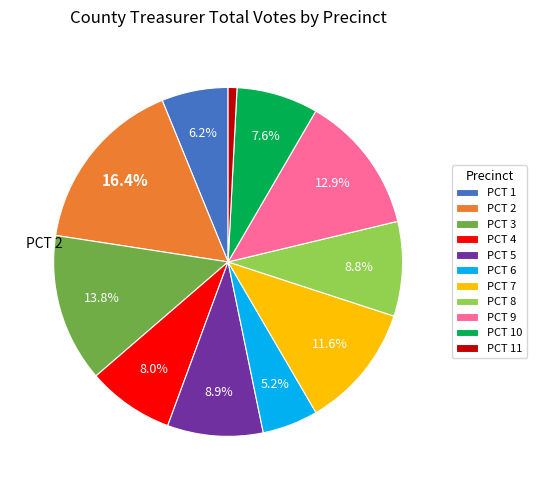

To the nearest percent, what is the average slice percentage?

9%